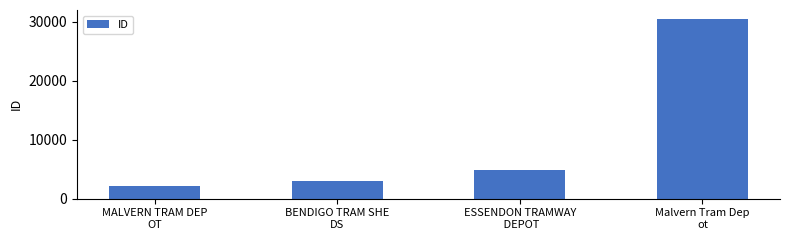

Is it true that the value at Malvern Tram Dep
ot is 30510?

True